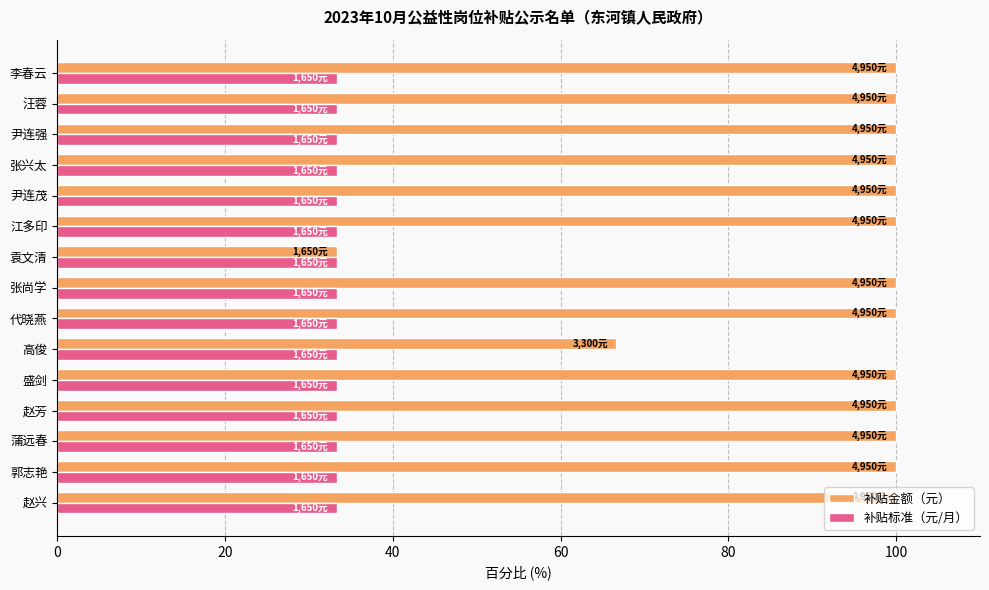

What is the difference between the maximum and second lowest values in the 补贴金额（元） series?

33.3